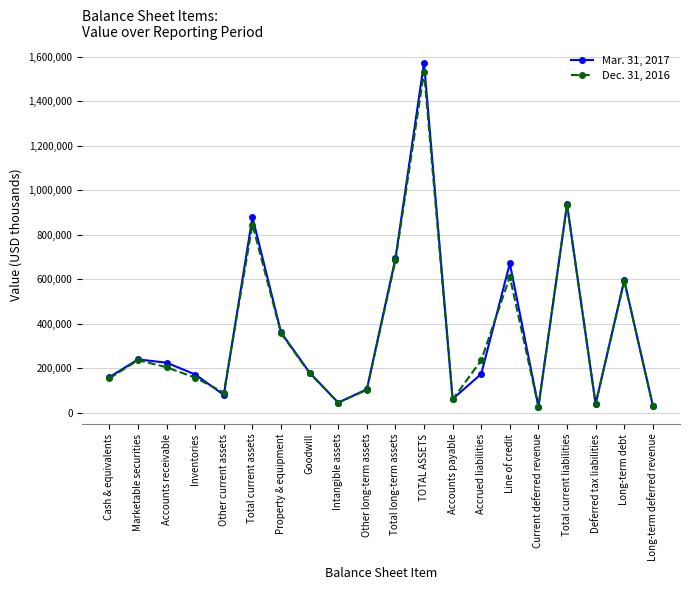

What is the label of the 7th point from the left?

Property & equipment